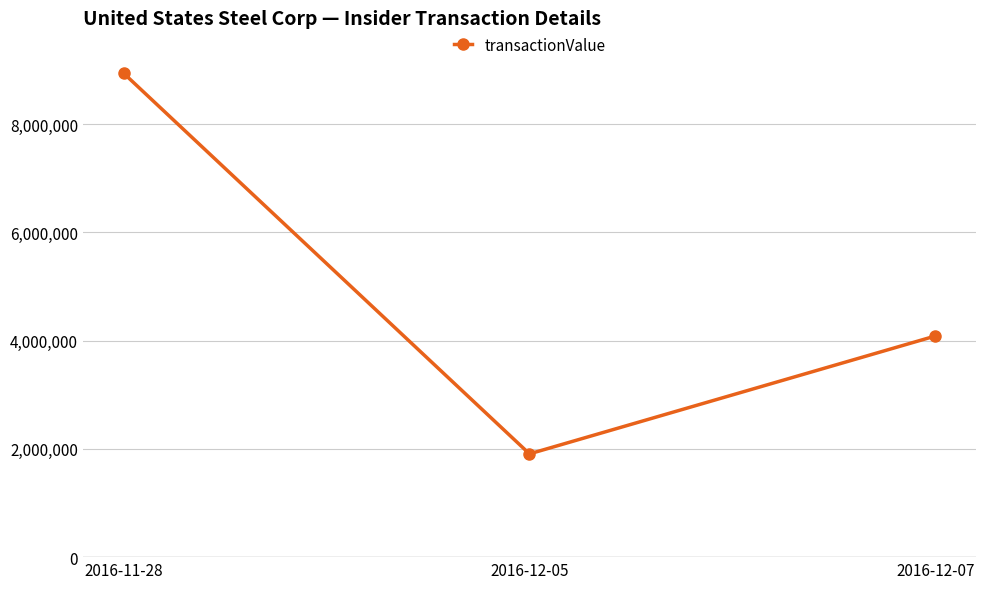

What is the smallest value displayed?

1907500